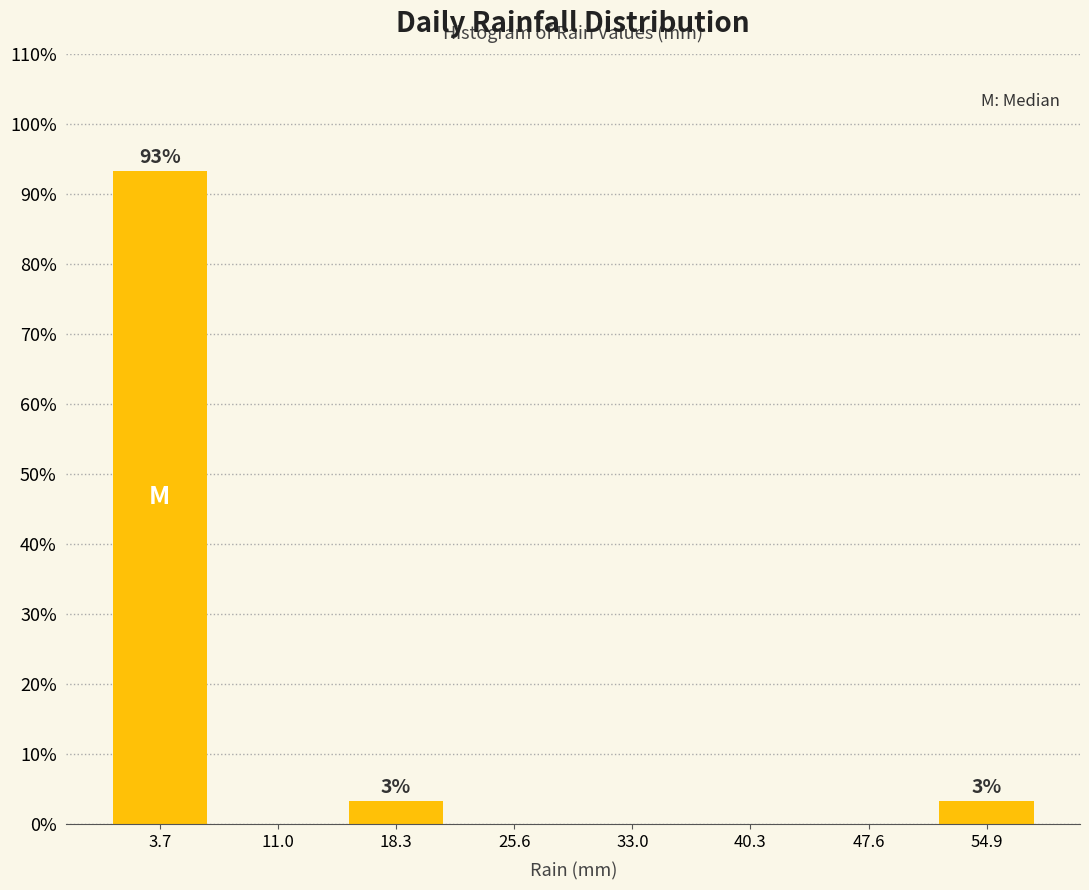

Over which range of the x-axis is the bar tallest?

0 to 7